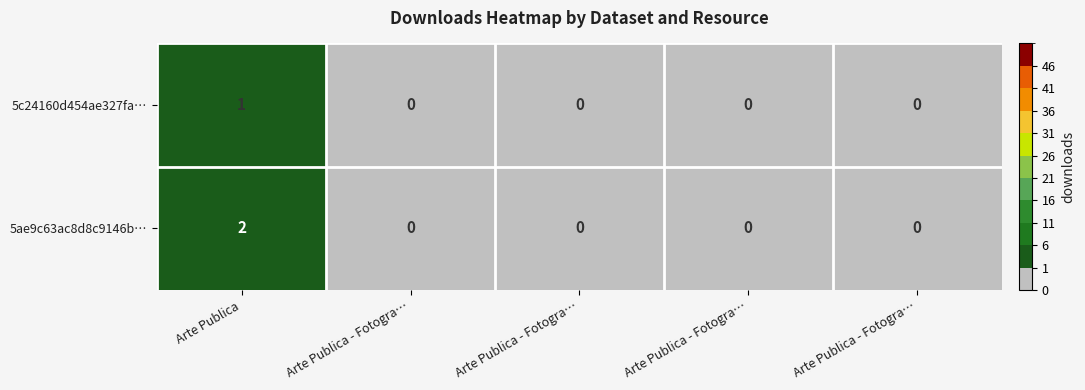

How many data points in 5ae9c63ac8d8c9146b… are above 0?

1